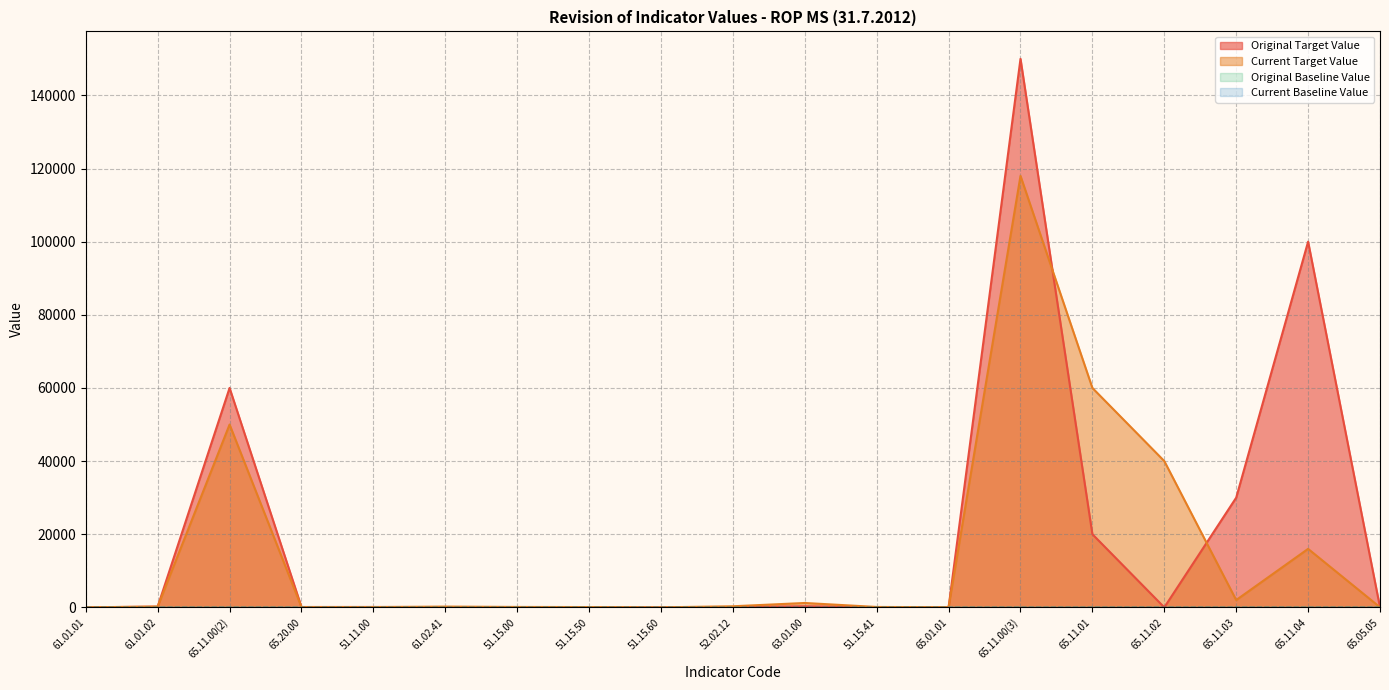

What is the label of the 4th point from the right?

65.11.02